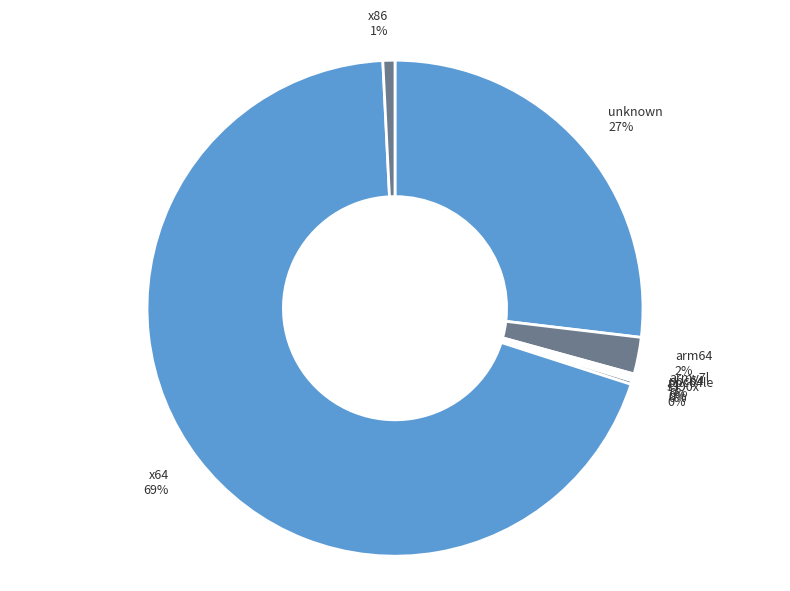

Which slice is the largest?

x64 69%